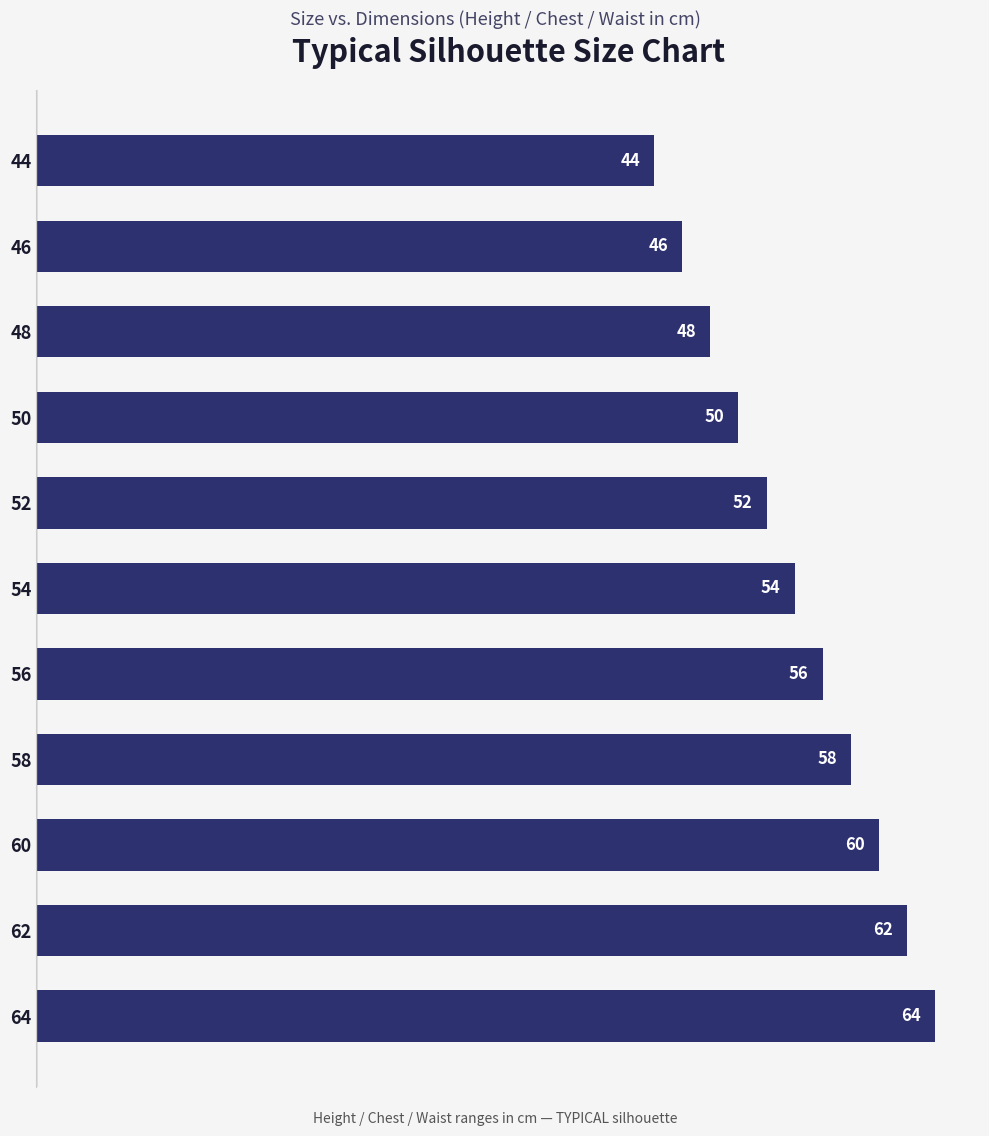

The chart shows a value of 46 at 46. True or false?

True